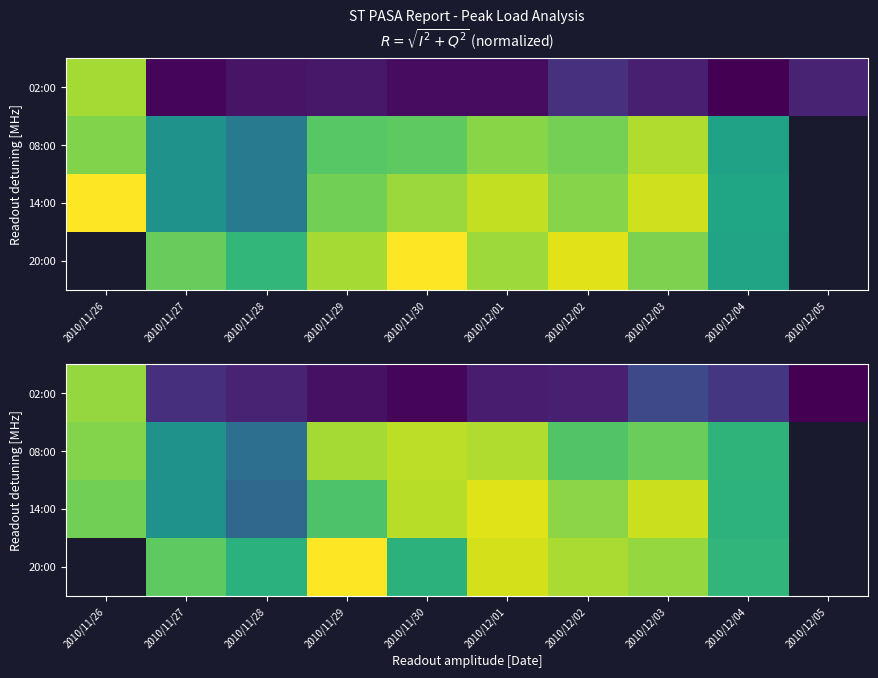

True or false: 20:00 has a value of 3091.2 at 2010/11/28.

False